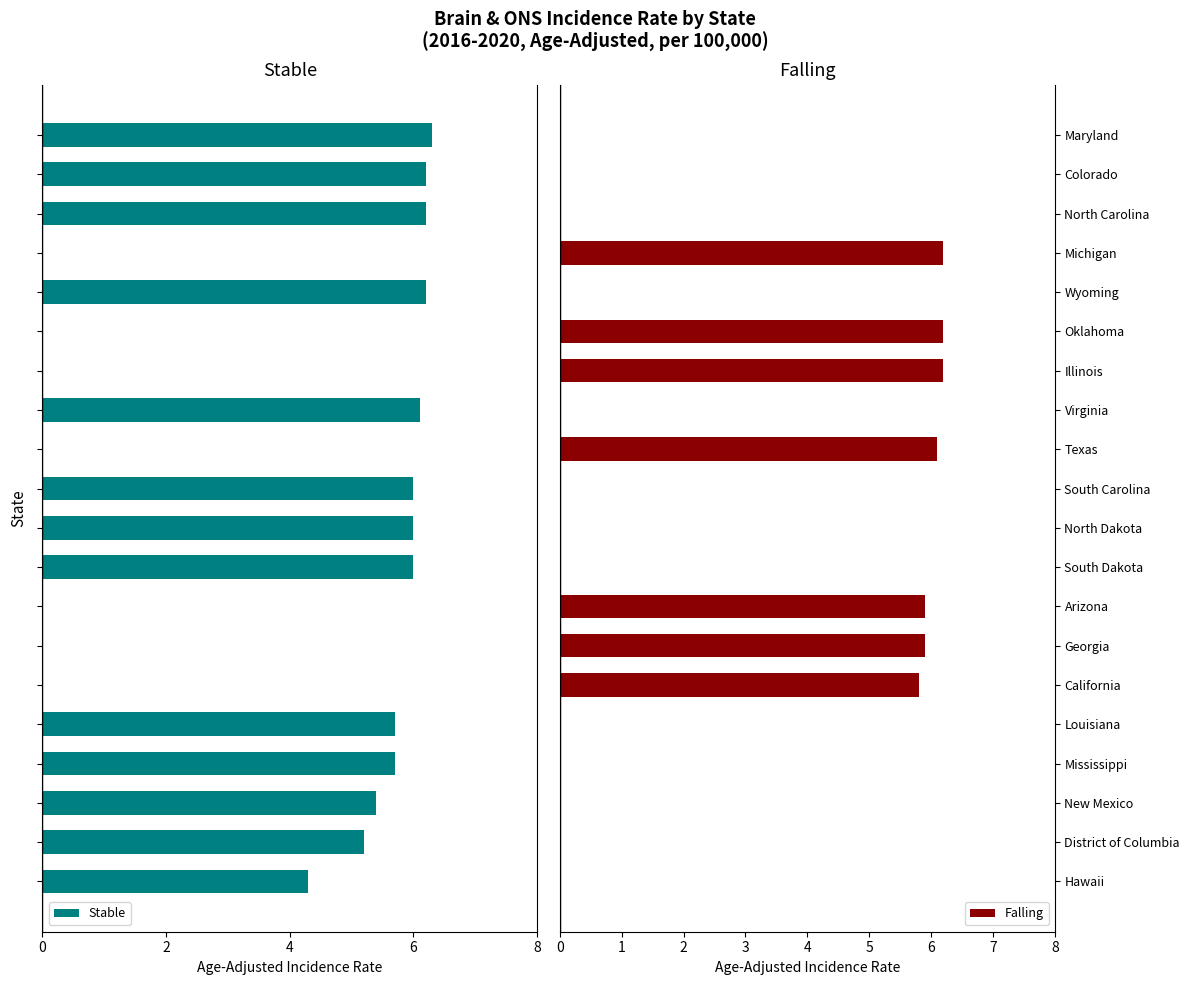

True or false: Falling has a value of 0.0 at South Dakota.

True